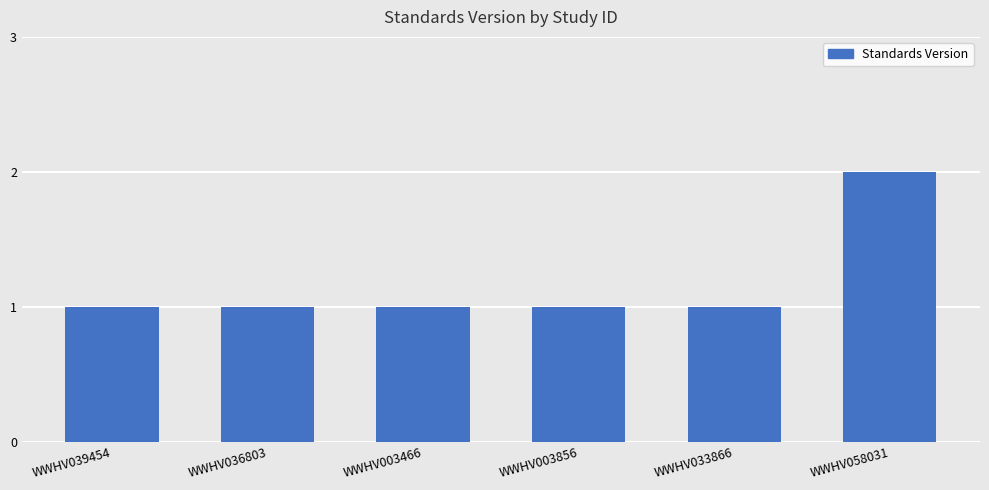

The value at WWHV039454 is 1. True or false?

True